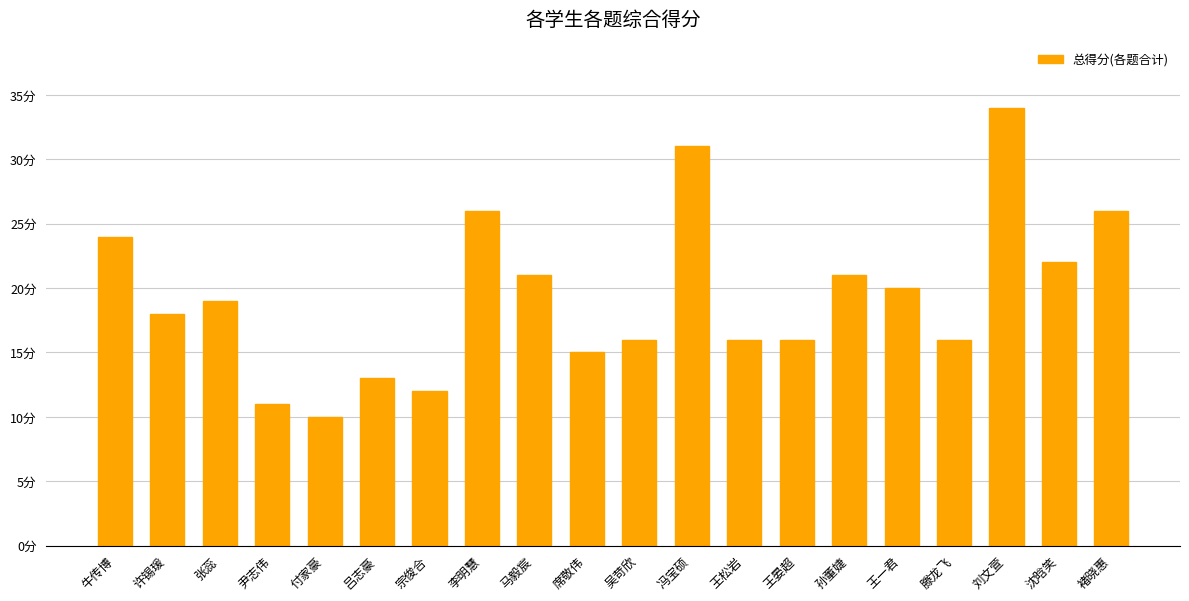

Are the bars horizontal?

No